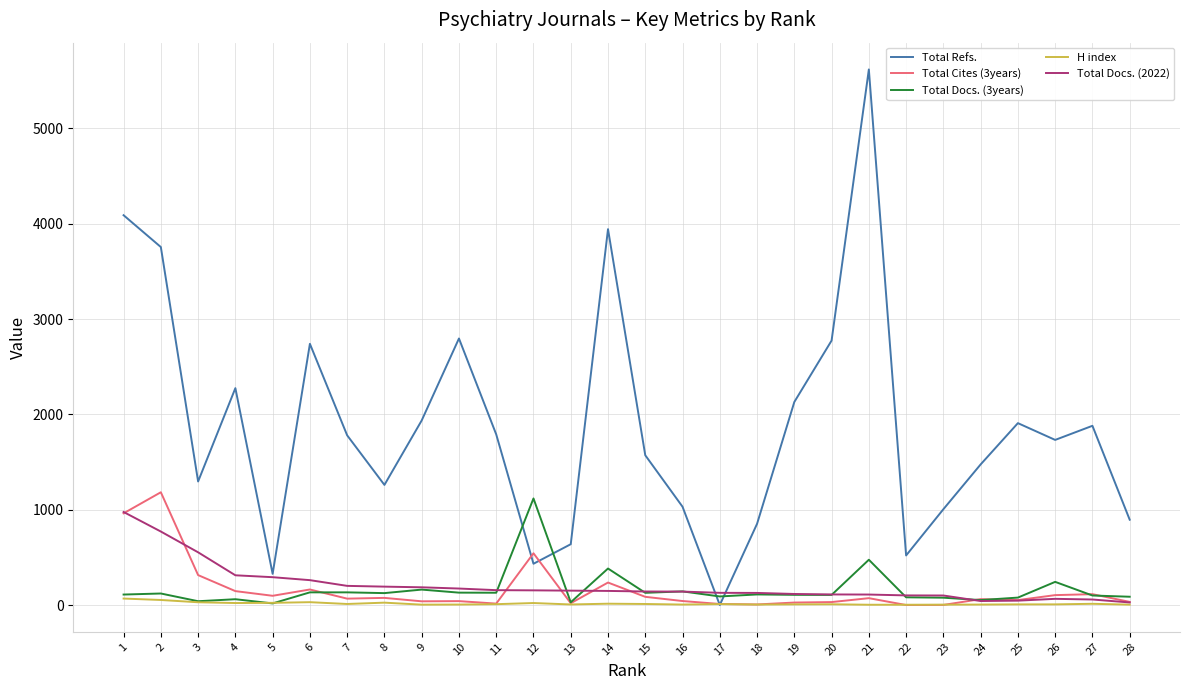

What is the greatest value displayed?

5618